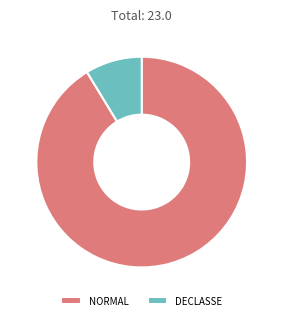

What is the ratio of the value at NORMAL to the value at DECLASSE?

10.5